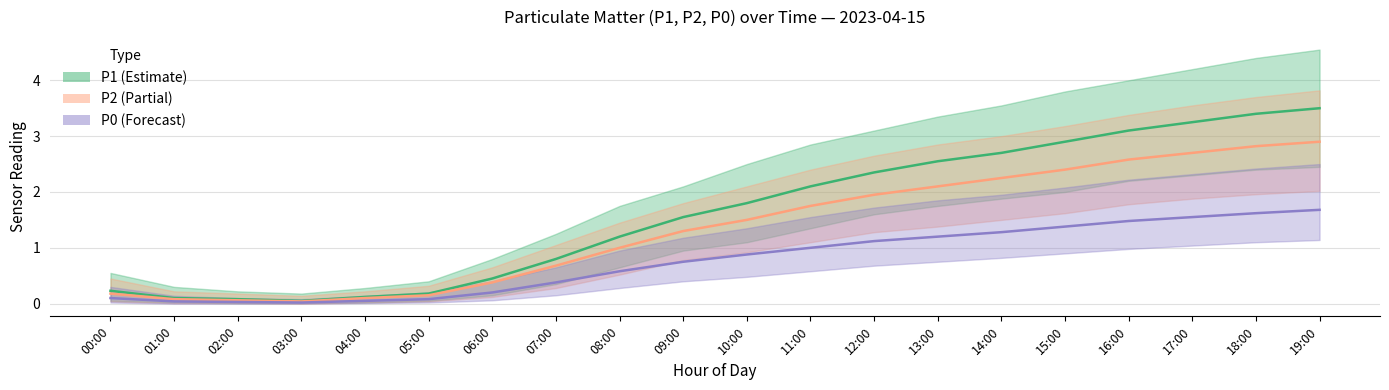

Reading right to left, list all the values displayed in this chart.

P1: 3.5	3.4	3.2	3.1	2.9	2.7	2.5	2.4	2.1	1.8	1.6	1.2	0.8	0.5	0.2	0.1	0.1	0.1	0.1	0.2
P2: 2.9	2.8	2.7	2.6	2.4	2.2	2.1	1.9	1.8	1.5	1.3	1.0	0.7	0.4	0.1	0.1	0.0	0.1	0.1	0.2
P0: 1.7	1.6	1.6	1.5	1.4	1.3	1.2	1.1	1.0	0.9	0.8	0.6	0.4	0.2	0.1	0.1	0.0	0.0	0.0	0.1